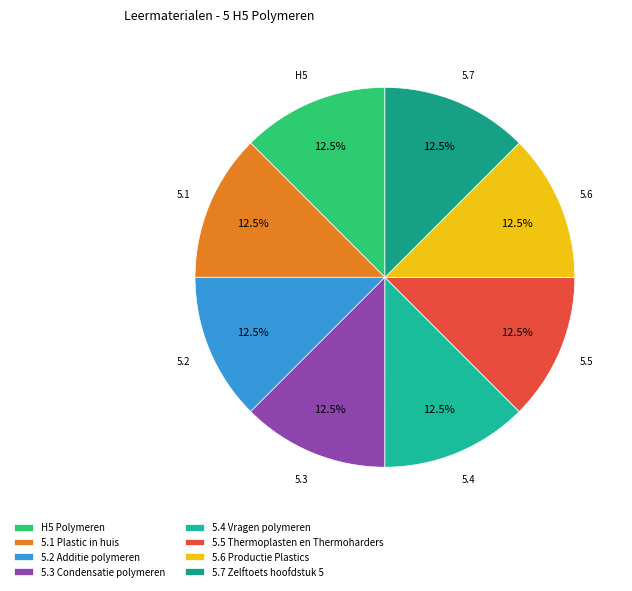

Count the number of slices in the pie.

8